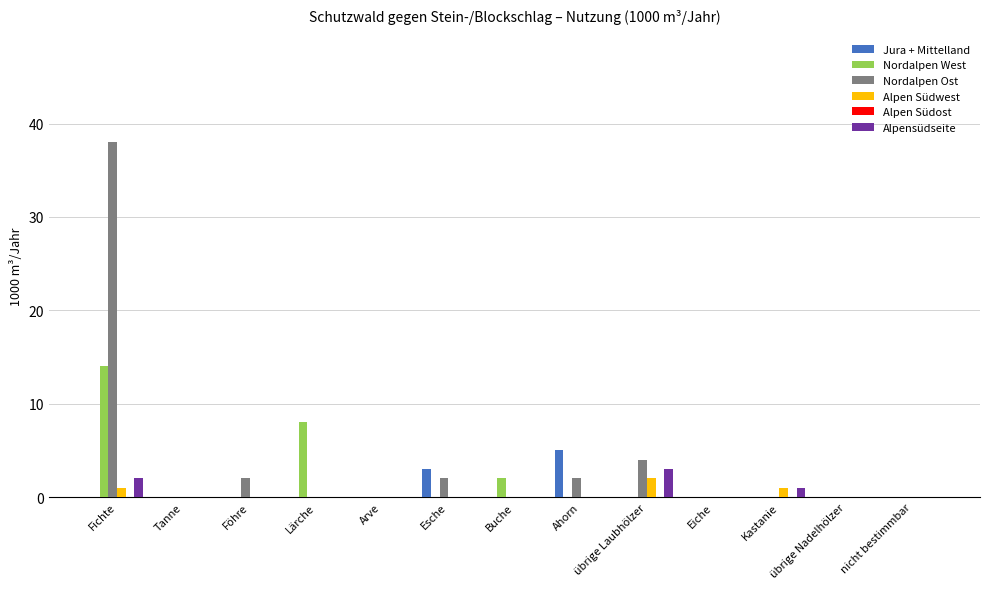

Where is Nordalpen West nearest to the value 7?

Lärche